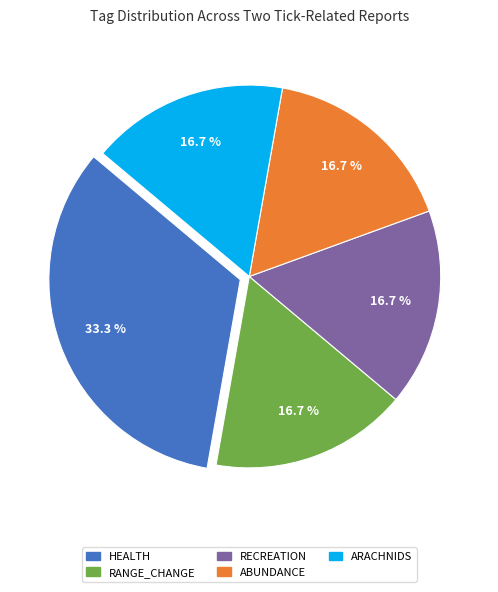

Does any single category account for the majority?

No